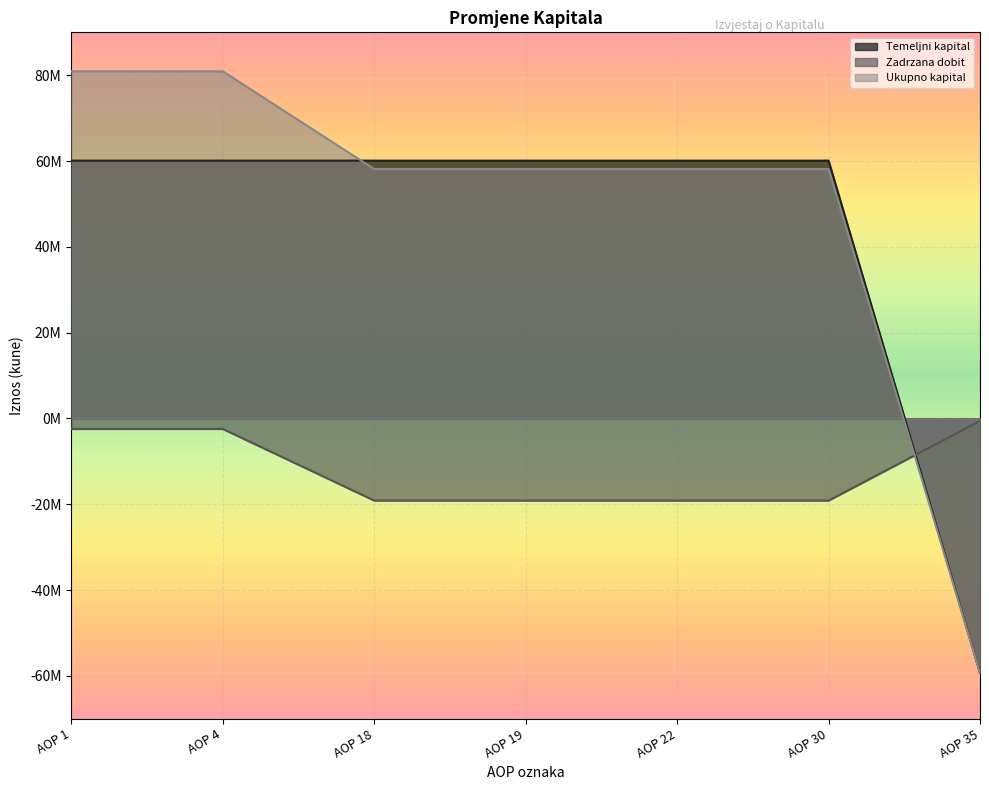

At how many categories does at least one series exceed -25606874?

7